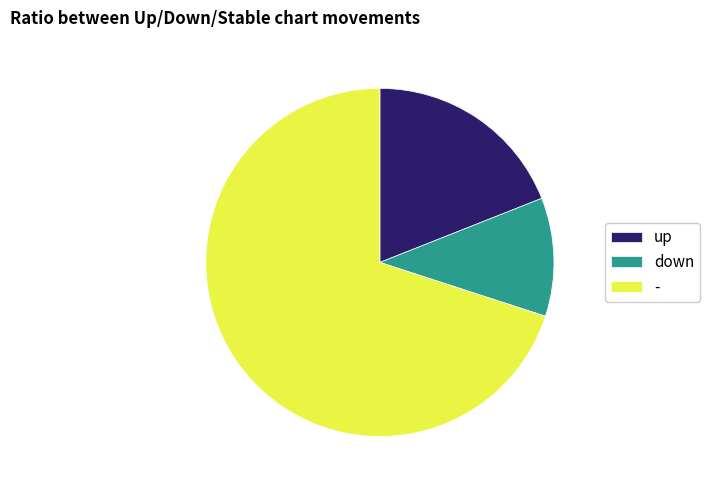

The - slice represents 70% of the pie. True or false?

True